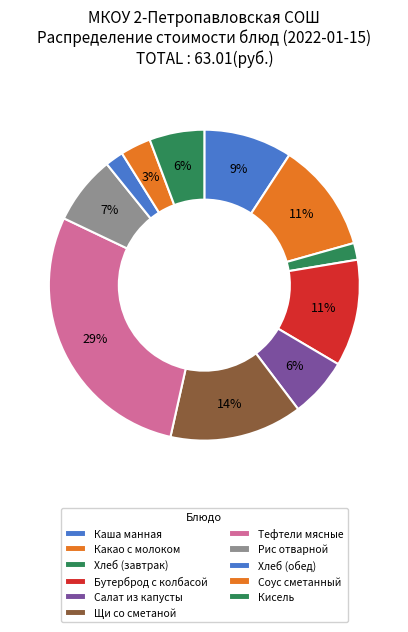

What percentage do Тефтели мясные and Хлеб (обед) together represent?

30.5%